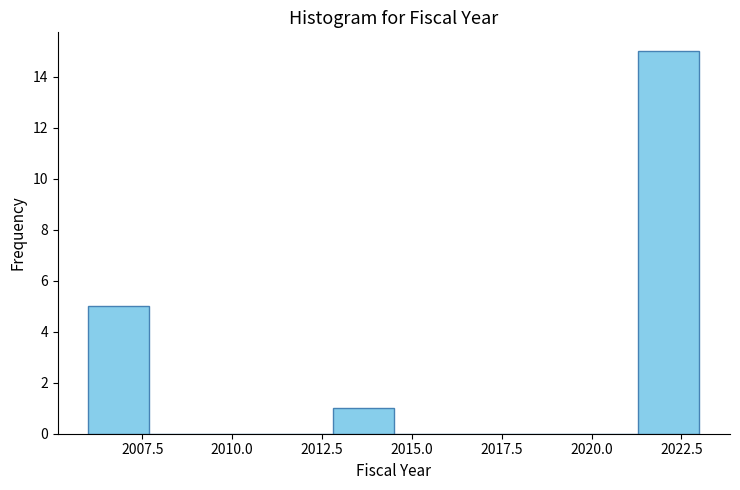

Read against the x-axis, roughly where is the centre of the tallest bar?

2022.0